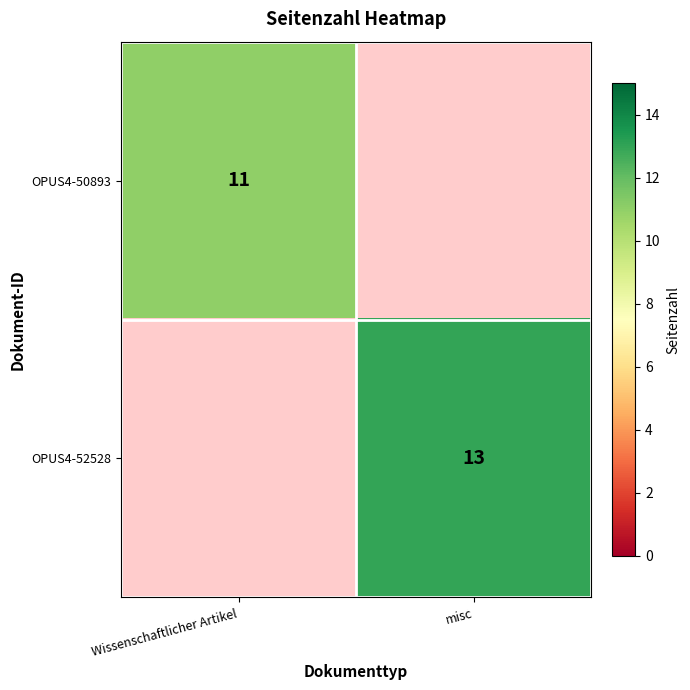

Between Wissenschaftlicher Artikel and misc, which is larger?

misc